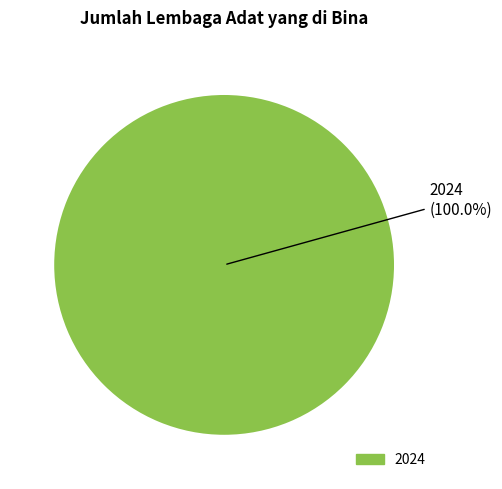

Rank the categories by value from highest to lowest.

2024